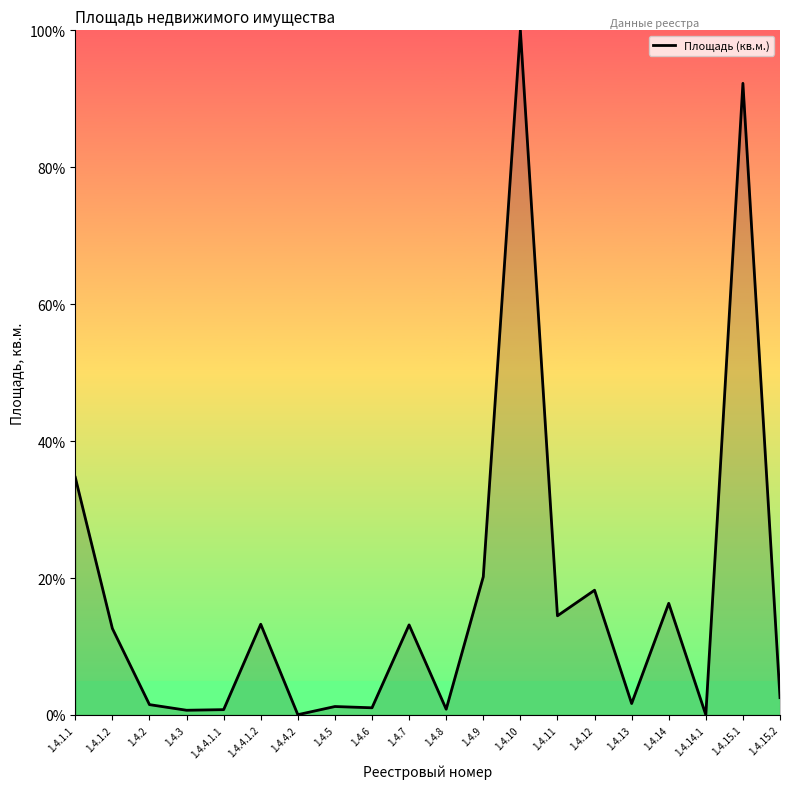

The chart shows a value of 0.8 at 1.4.8. True or false?

True